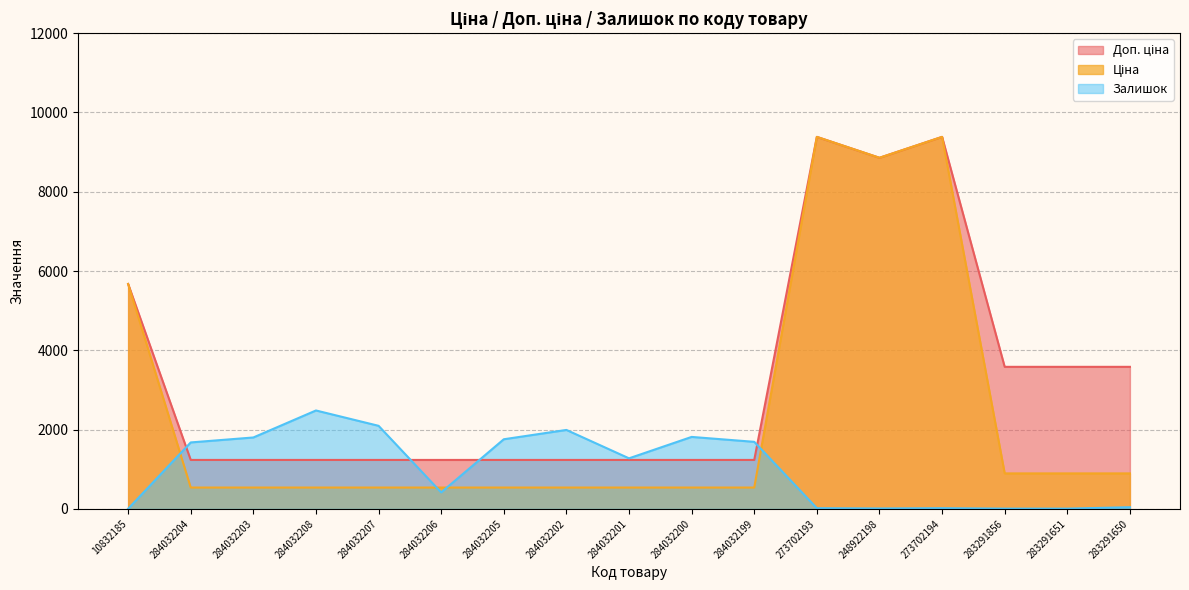

What position from the left is 284032205?

7